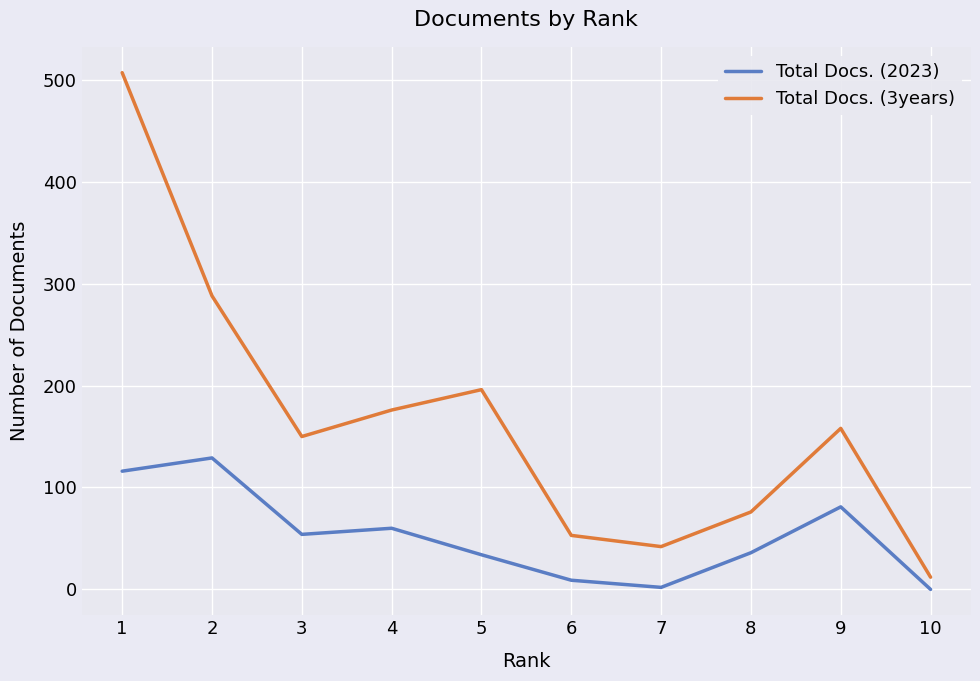

At which category does Total Docs. (3years) reach its first local valley?

3